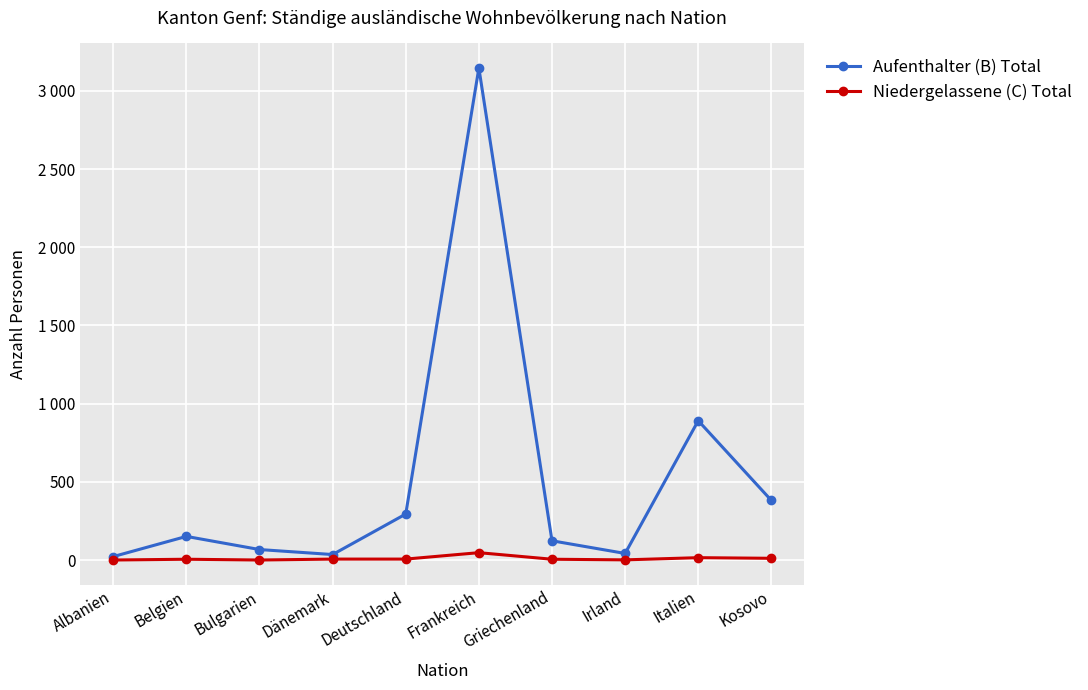

What is the approximate value of Niedergelassene (C) Total at Griechenland, to the nearest 5?

5